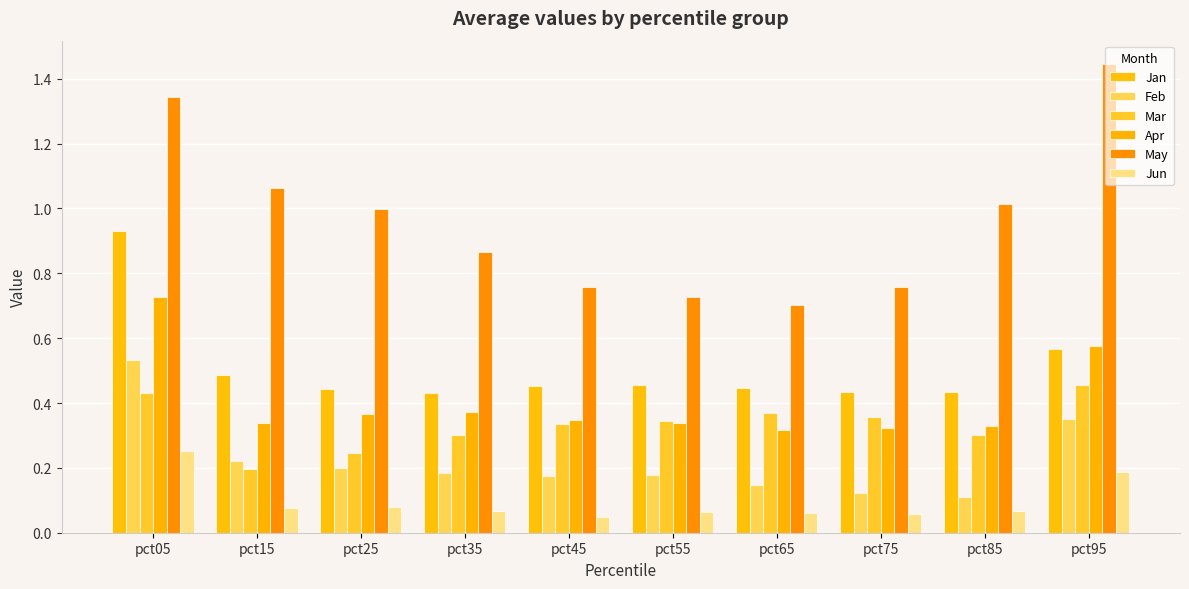

Count the Feb values in the range 0 to 1.

10